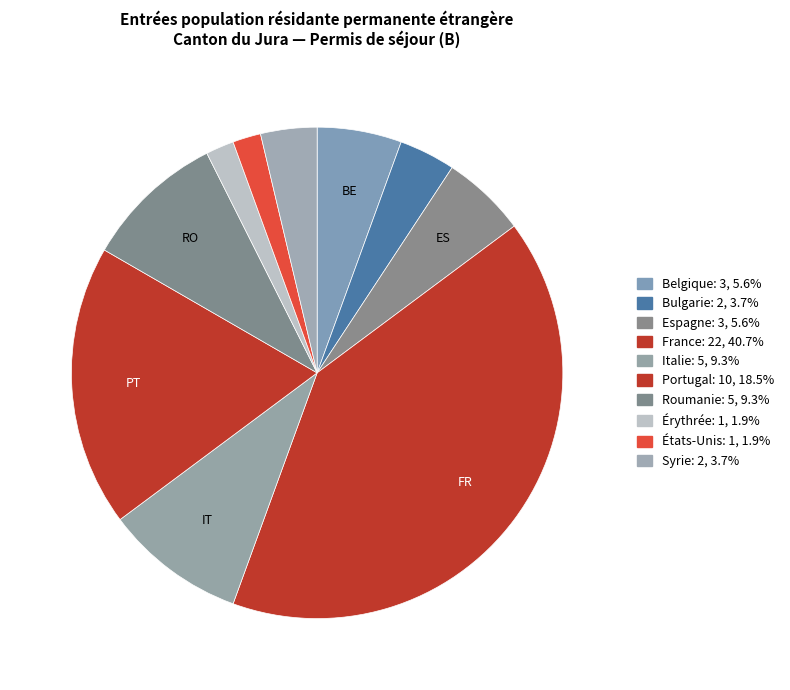

Is there a majority slice in this chart?

No